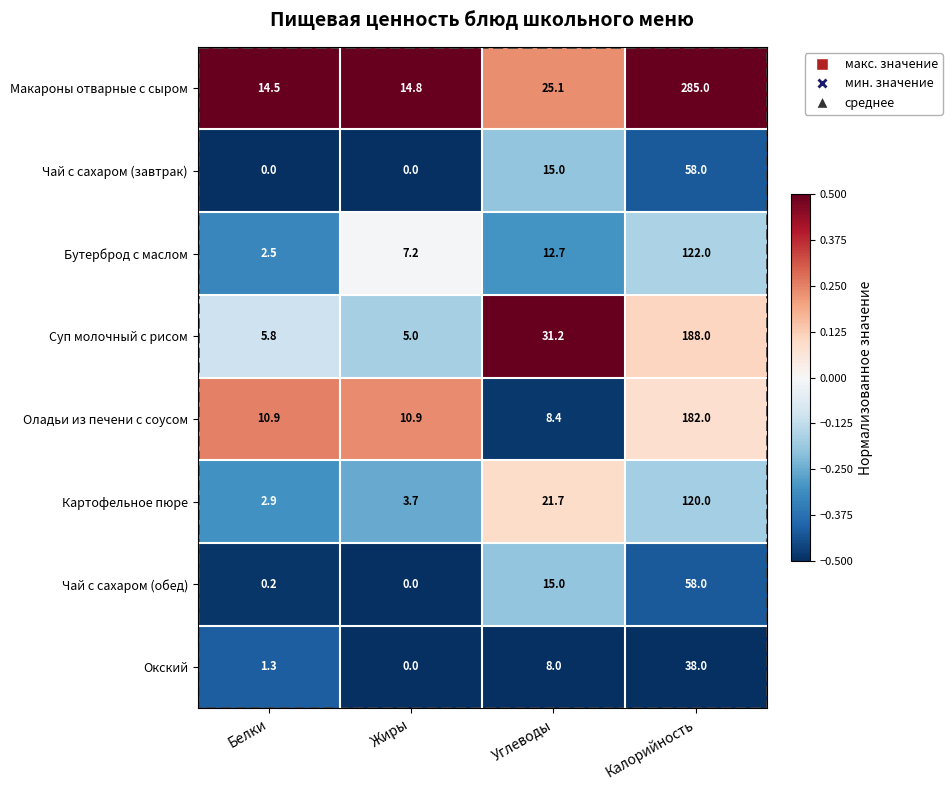

What is the total value across all series at Углеводы?

137.1